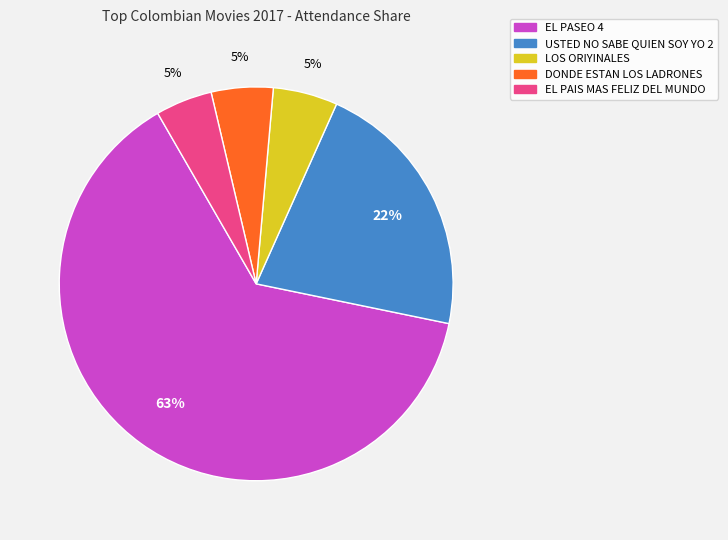

To the nearest percent, what is the average slice percentage?

20%